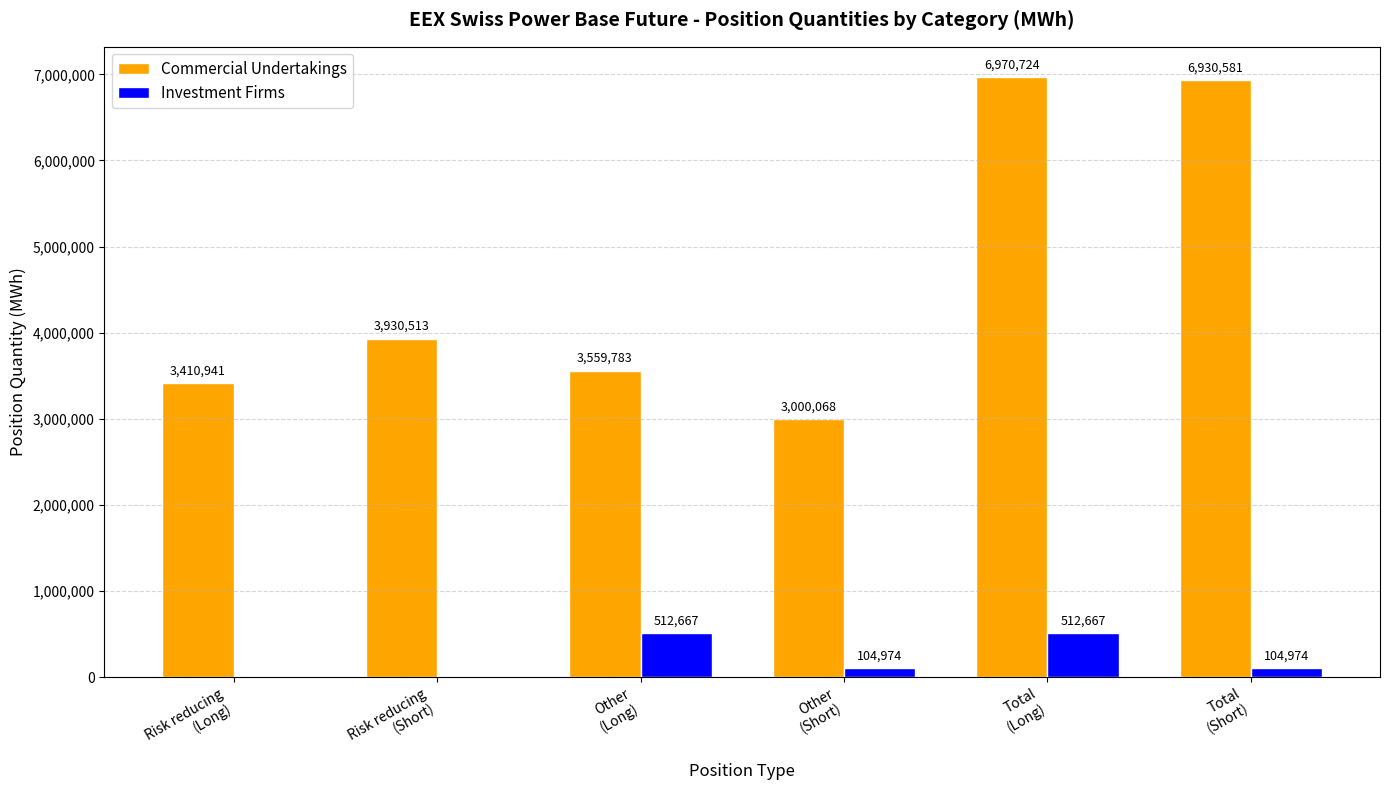

Where is Commercial Undertakings nearest to the value 4985396?

Risk reducing
(Short)